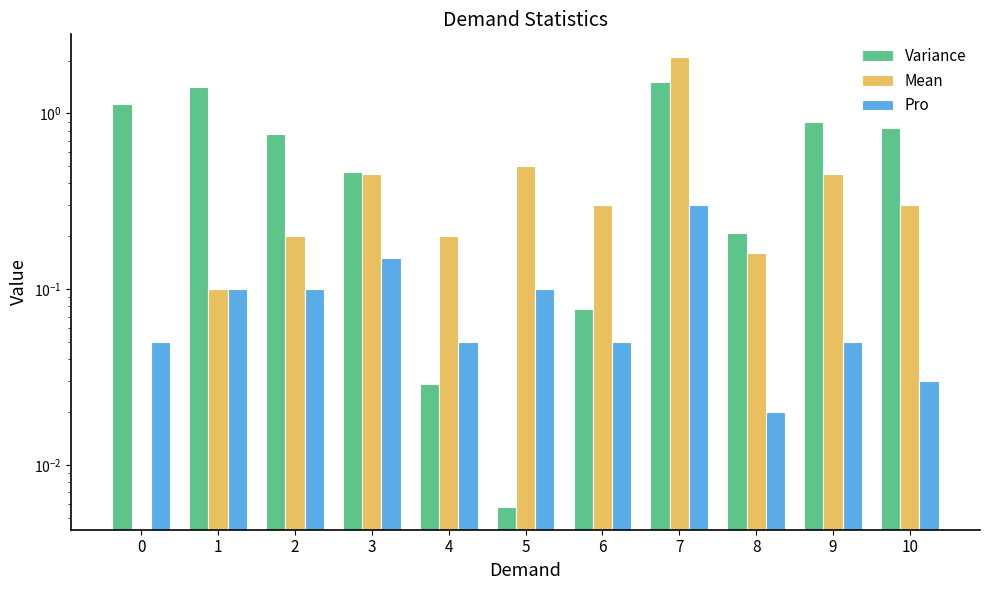

What is the average value of the Variance series?

0.7